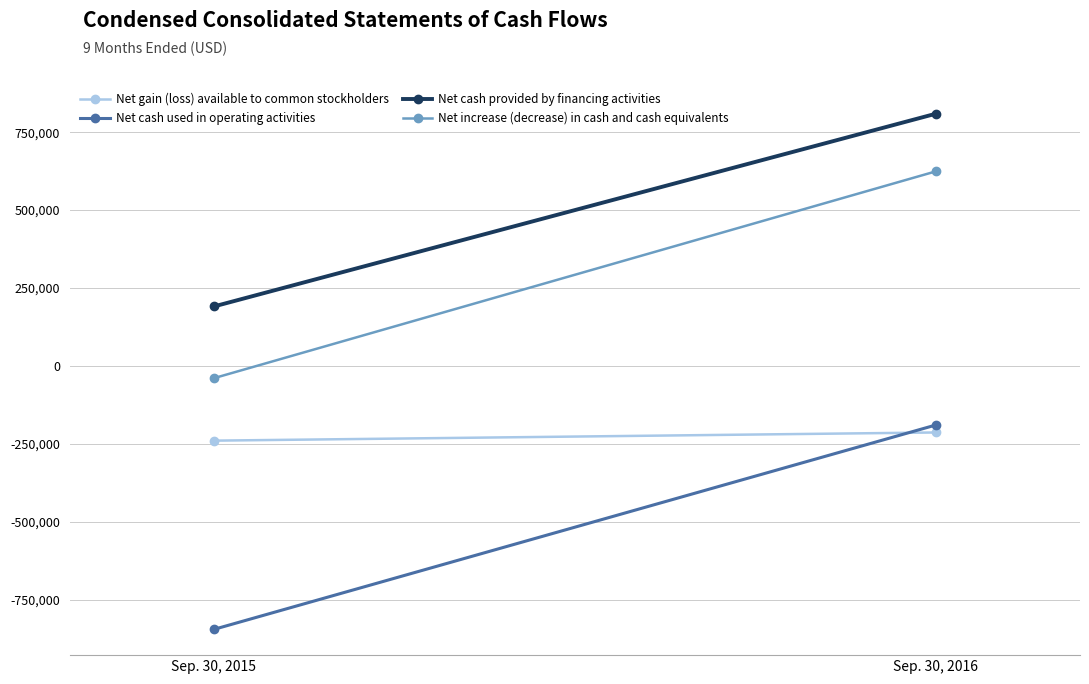

What is the smallest value displayed?

-844716